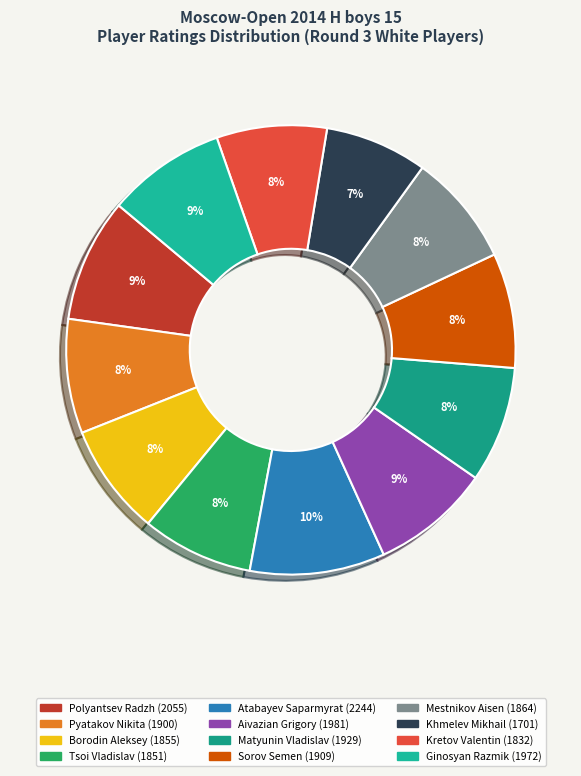

Count the number of slices in the pie.

12